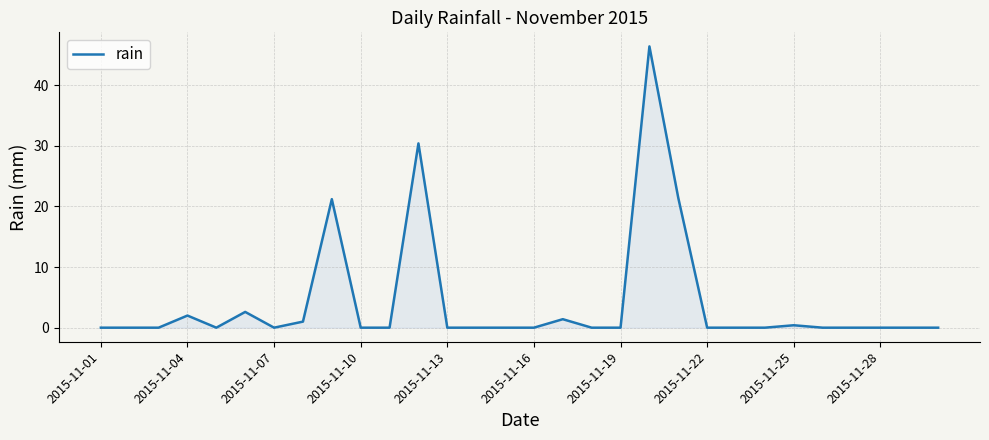

What is the maximum value shown in the chart?

46.4